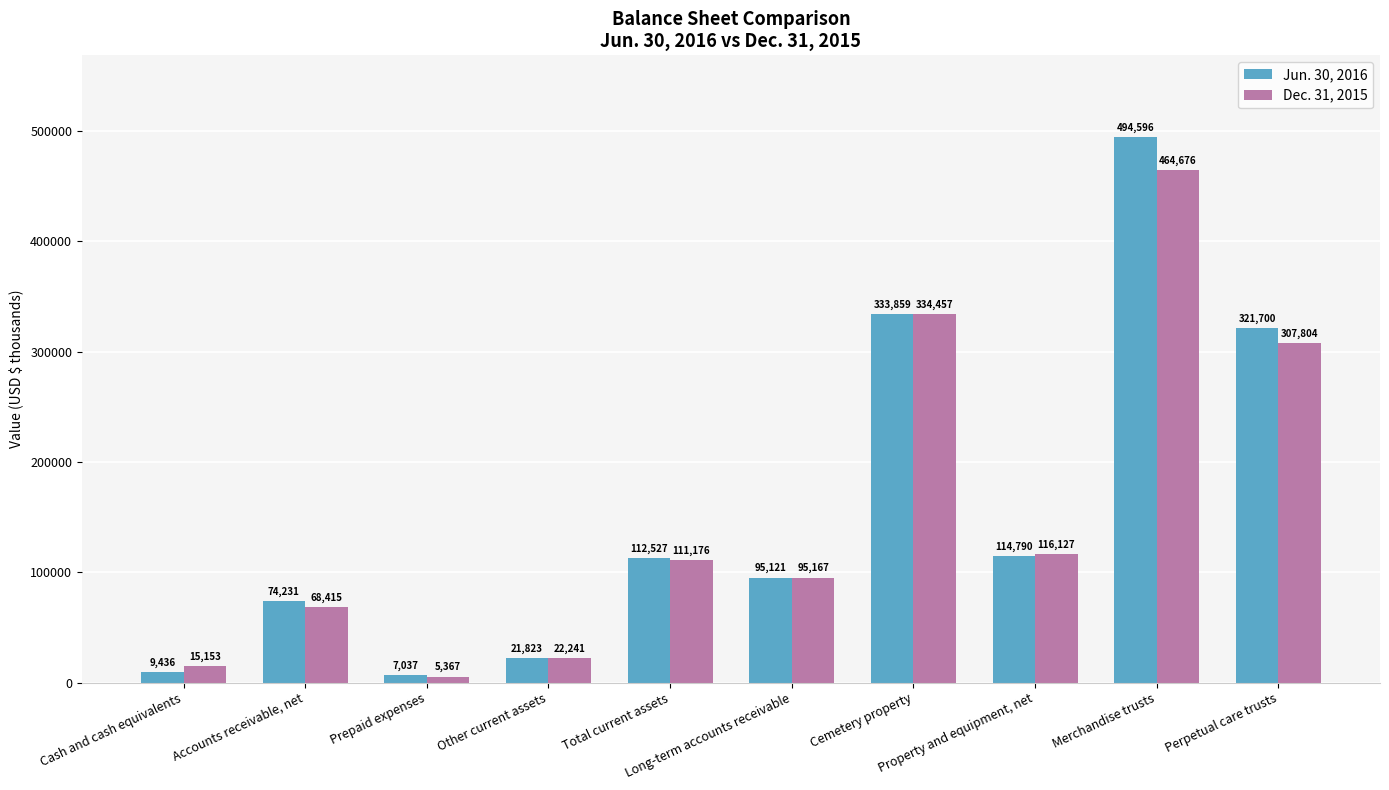

What is the difference between the second highest and second lowest values in the Jun. 30, 2016 series?

324423